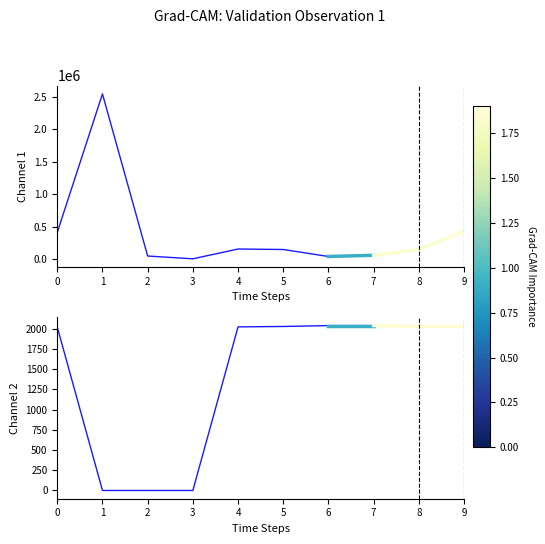

The value of Total economico at 5 is 225673. True or false?

False